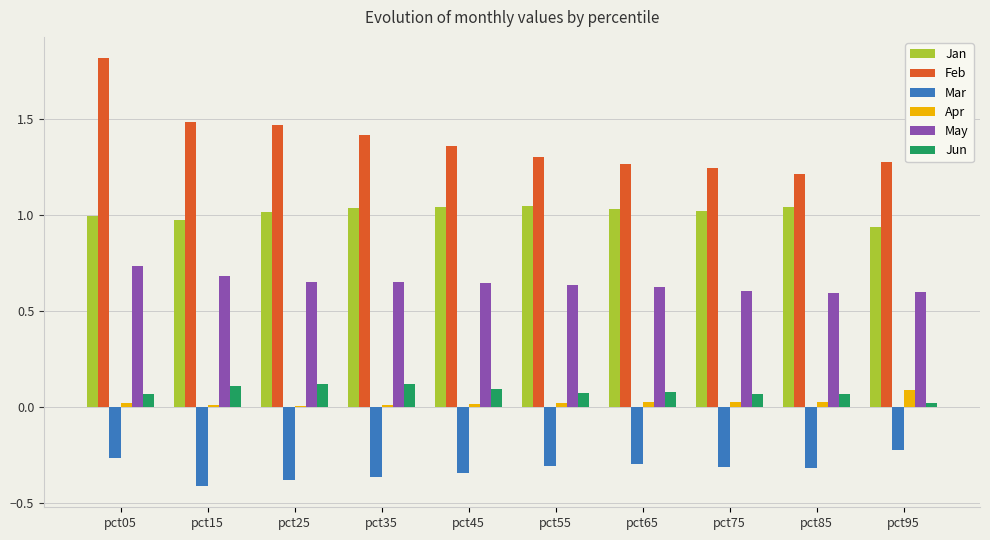

True or false: Jun has a value of 0.1 at pct75.

True